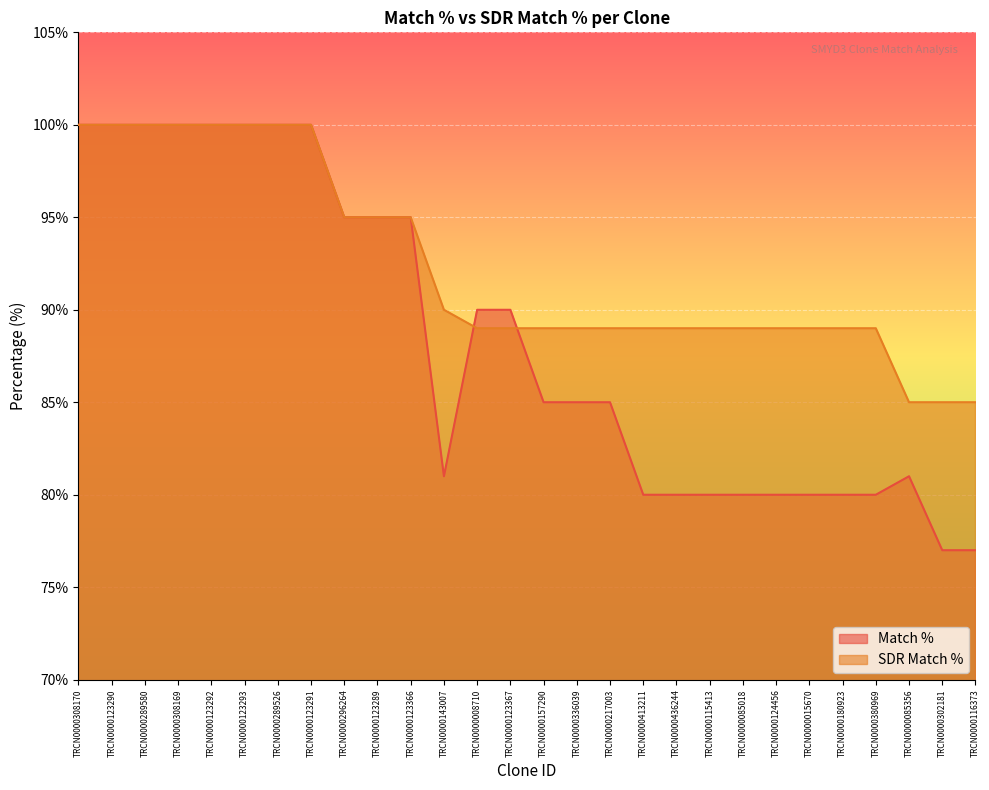

Which has a higher value, TRCN0000157290 or TRCN0000336039?

TRCN0000157290